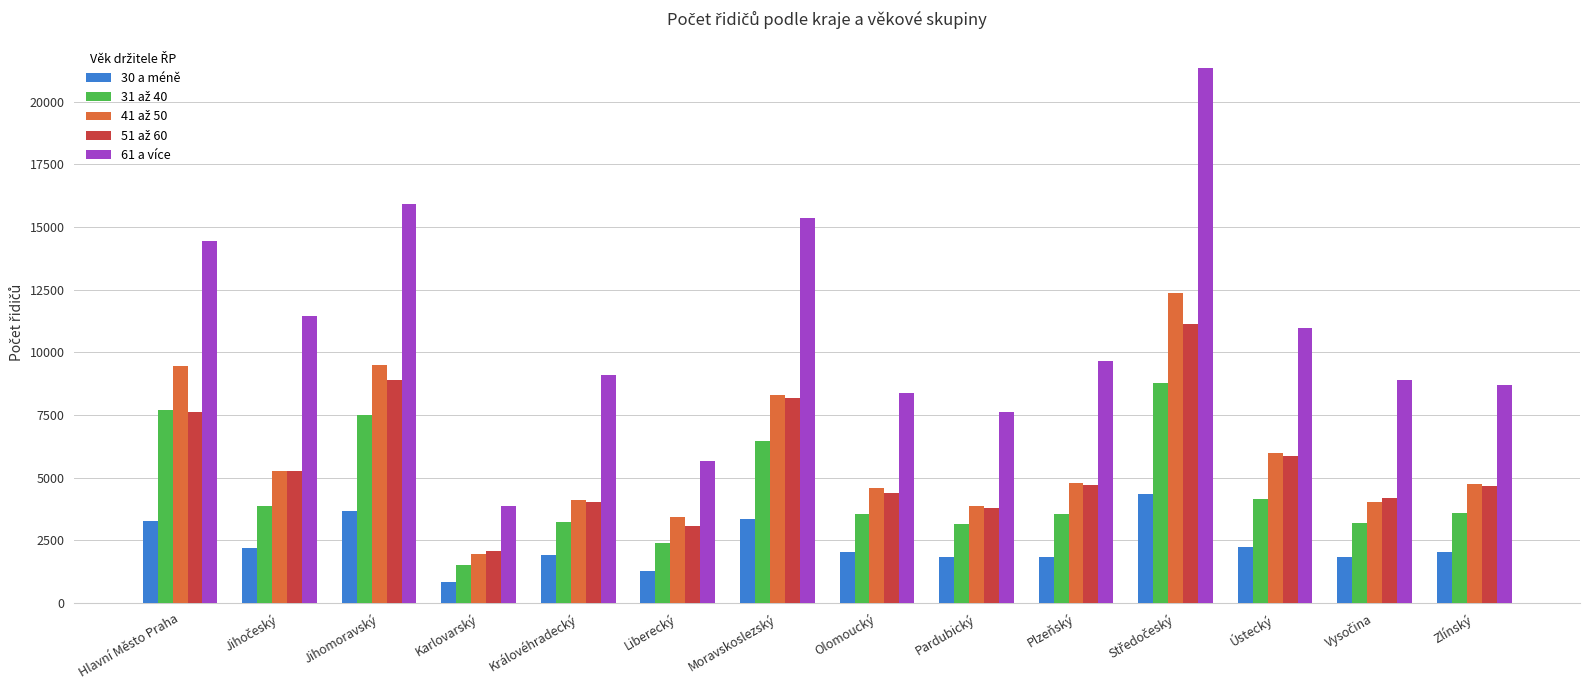

Is the value of 30 a méně at Karlovarský greater than the value of 61 a více at Karlovarský?

No